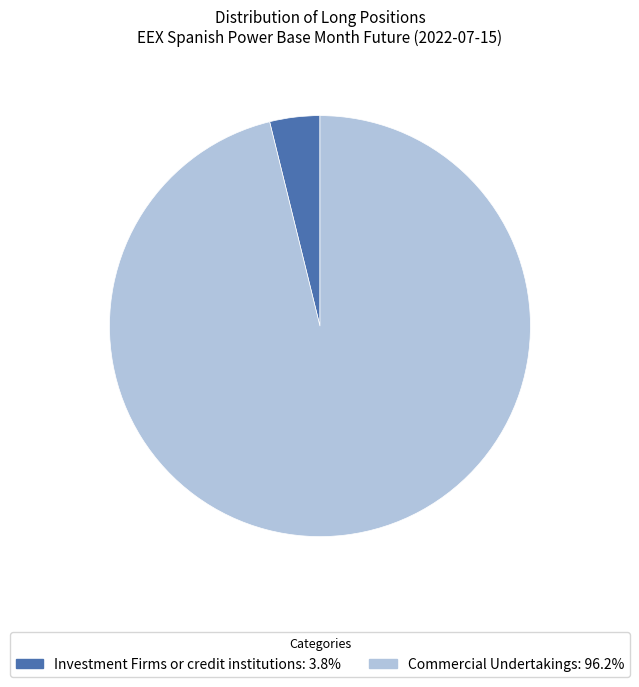

Is there a majority slice in this chart?

Yes